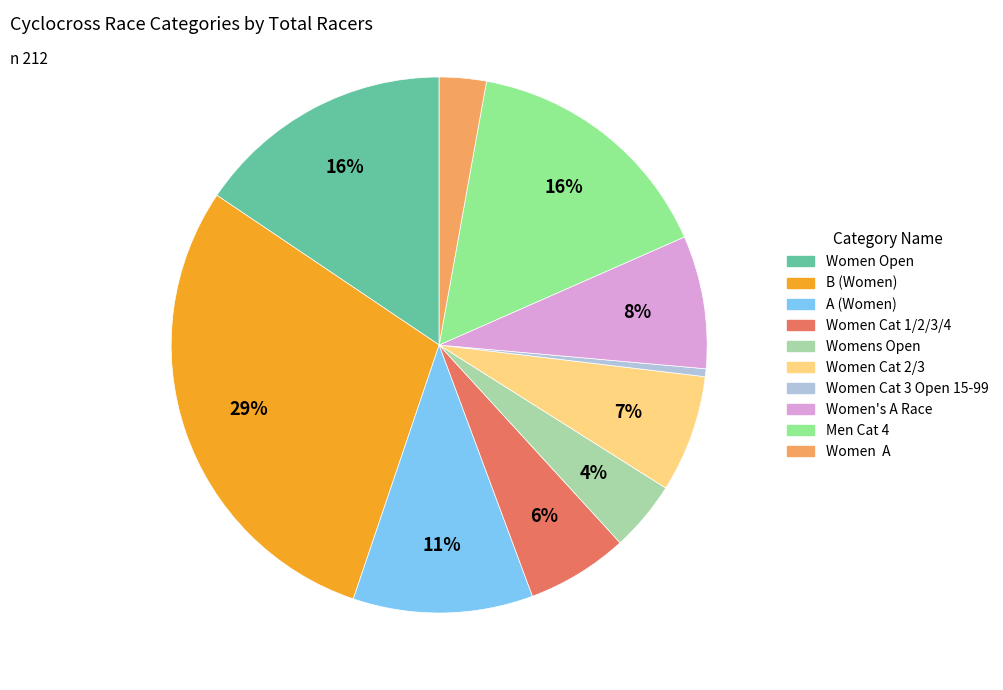

Which slice is the smallest?

Women Cat 3 Open 15-99